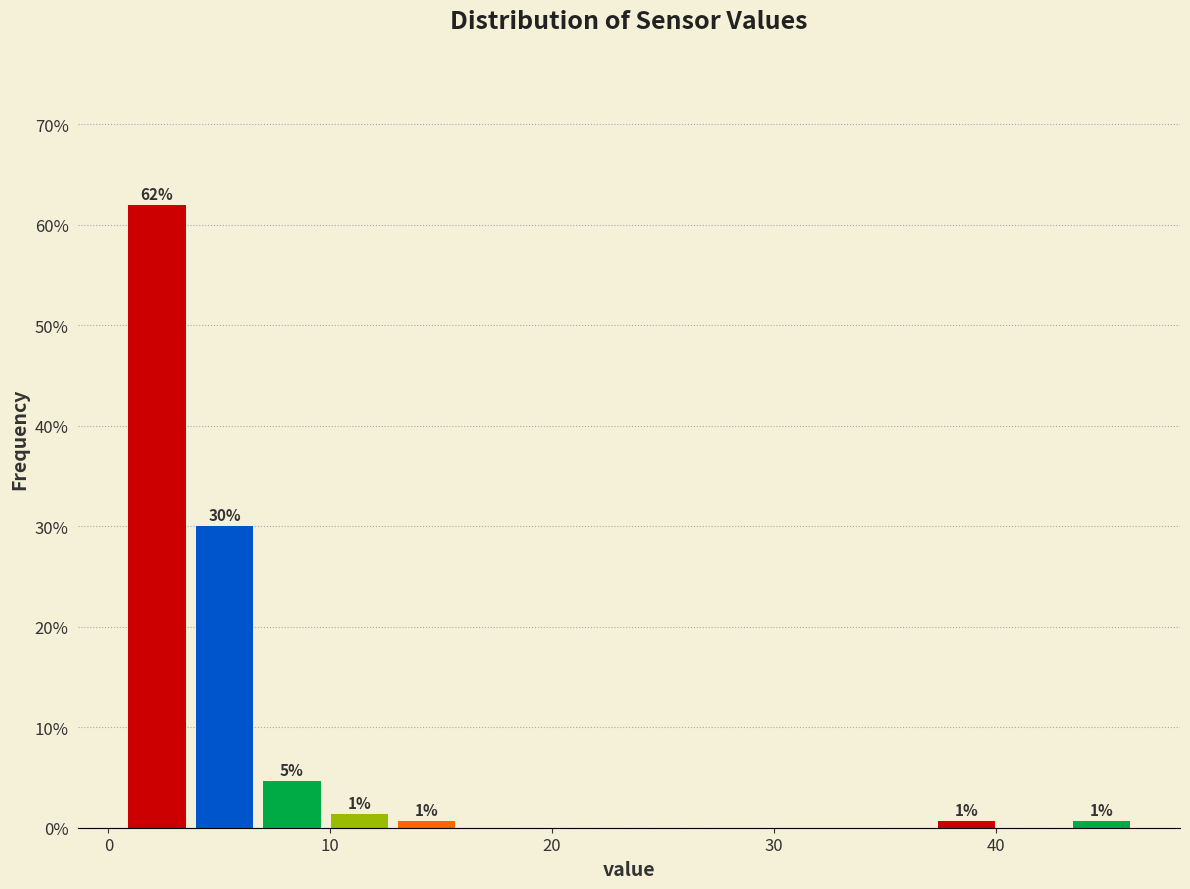

Read against the x-axis, roughly where is the centre of the tallest bar?

2